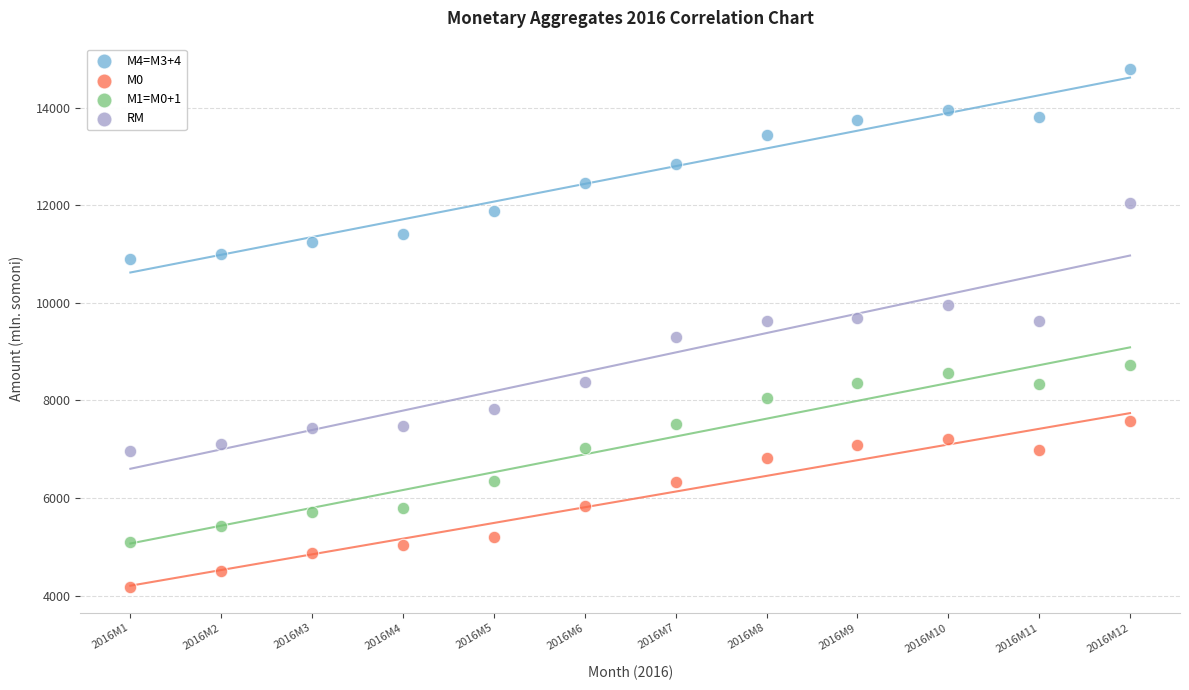

Across all data points, what is the range of X values (max minus min)?

11.0